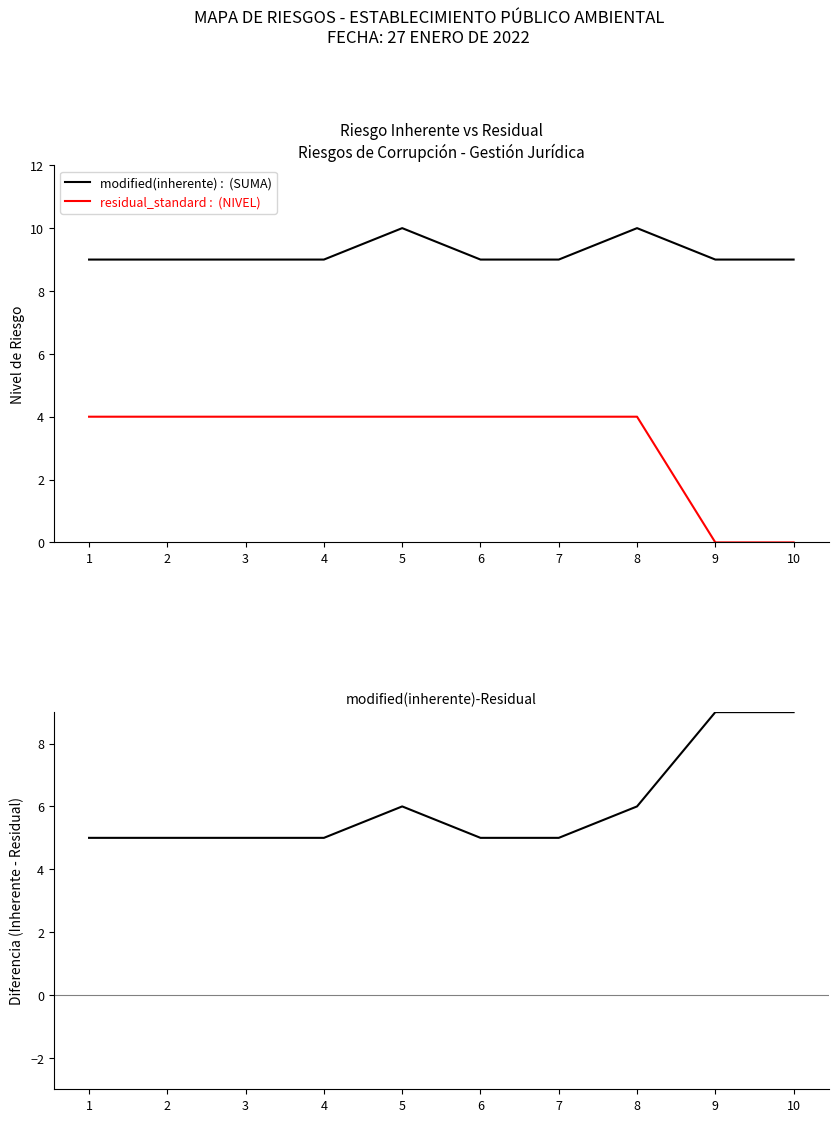

The Residual series shows 6 at 4. True or false?

False